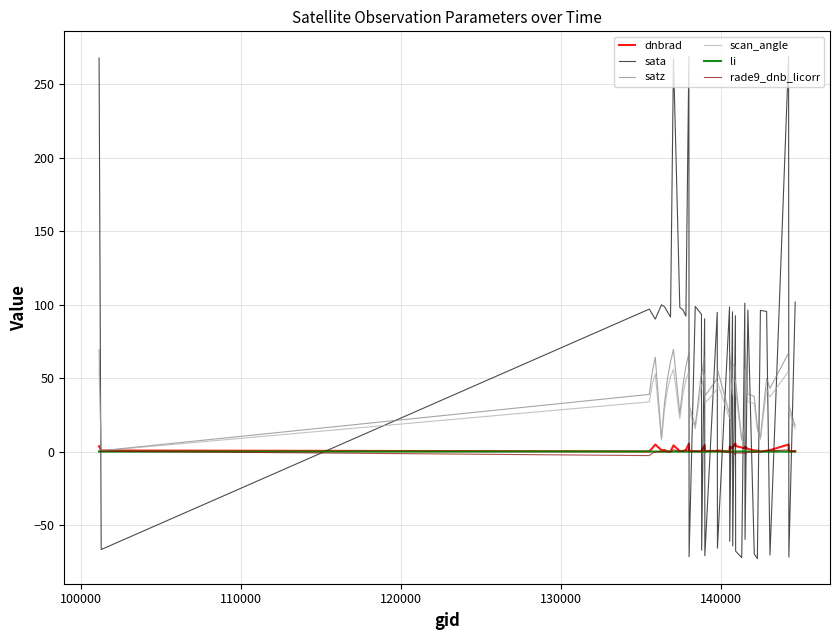

How many distinct data groups are displayed?

6